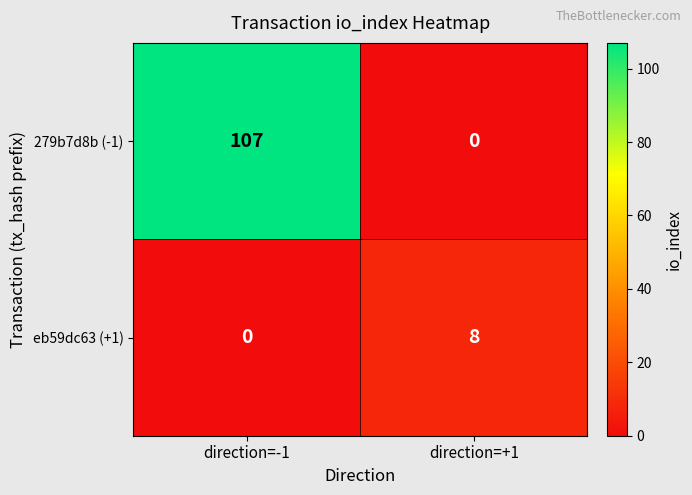

Which category has the lowest value in the eb59dc63 (+1) series?

direction=-1